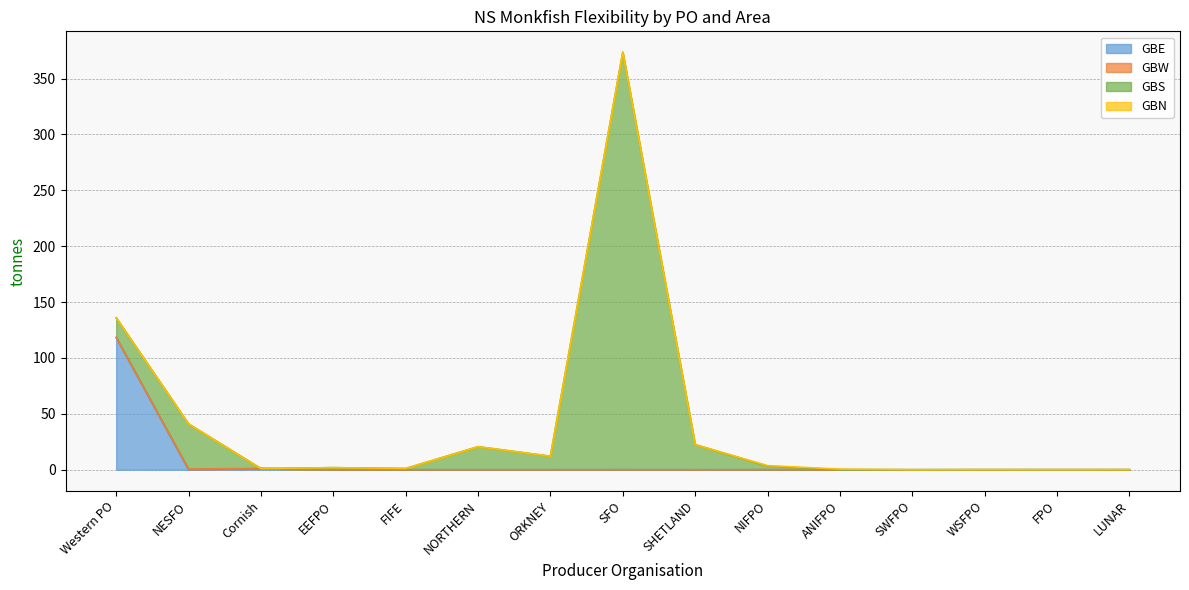

Is it true that GBW equals 0.0 at Western PO?

True